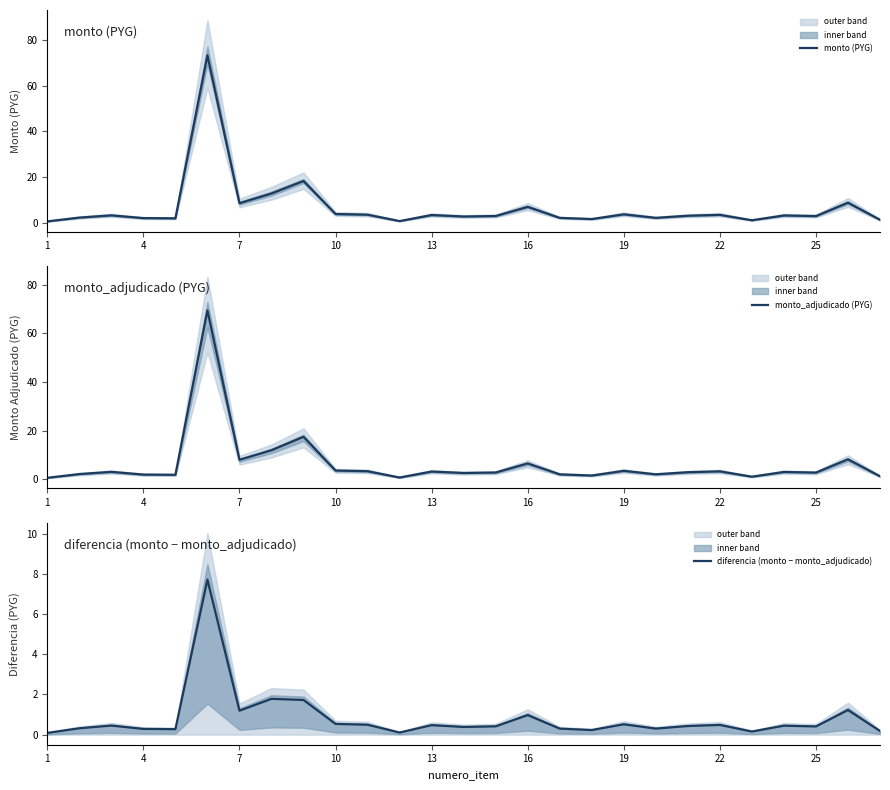

True or false: monto_adjudicado (PYG) and diferencia (monto − monto_adjudicado) cross at least once.

False